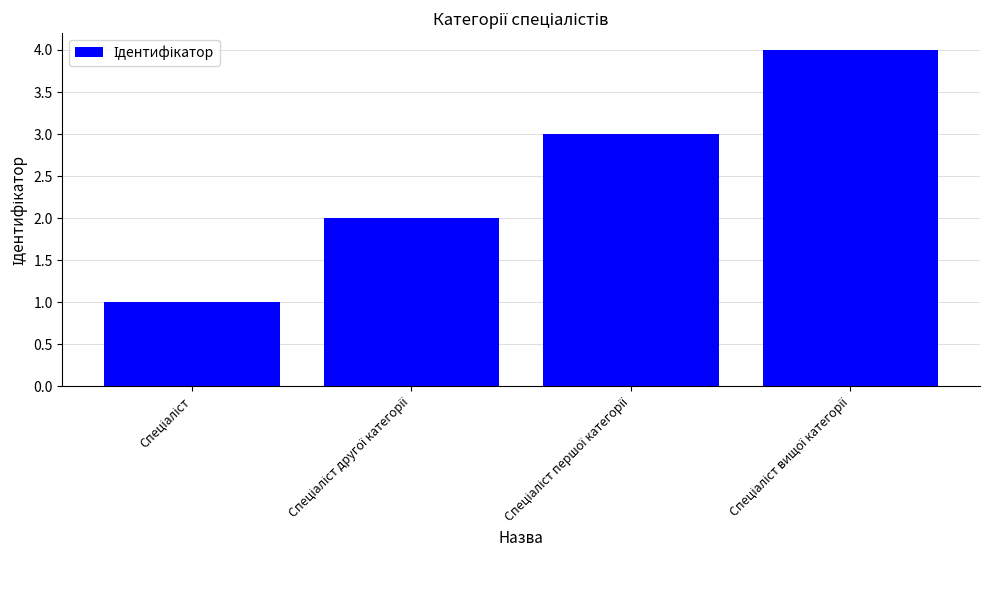

What is the difference between the maximum and minimum values?

3